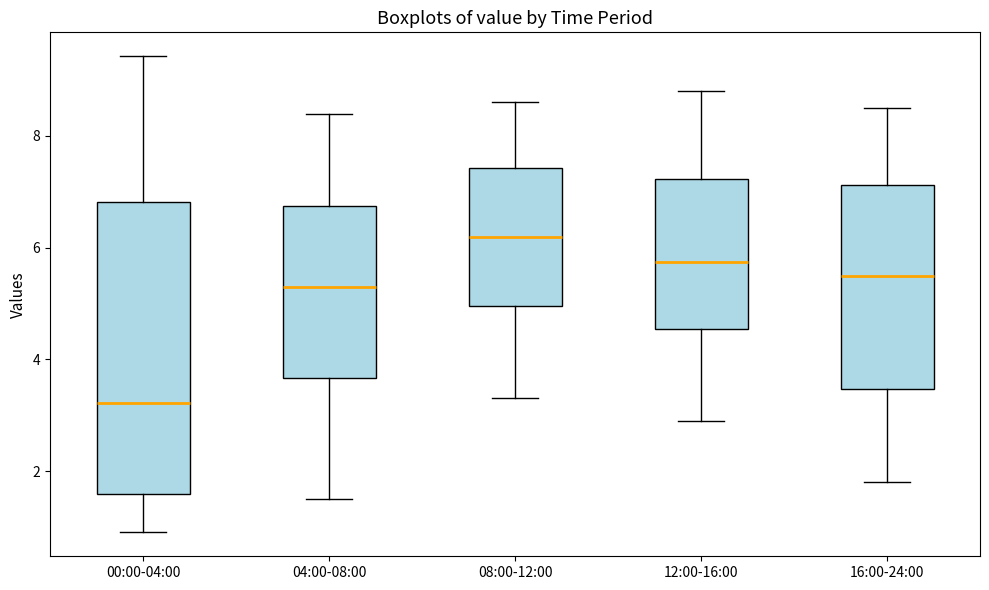

Where is the lower edge of the box for 04:00-08:00 on the y-axis? The values are not printed on the chart, so give them approximately, as read against the axis.

3.6